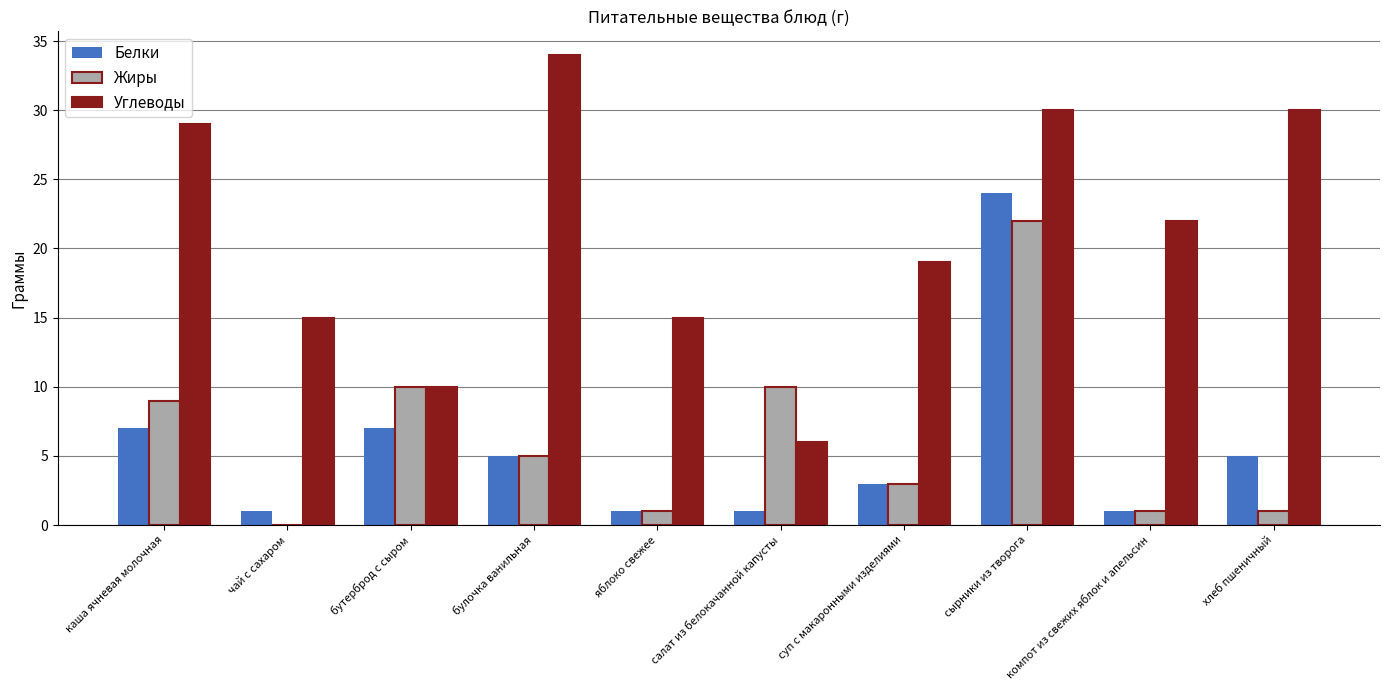

The value of Углеводы at салат из белокачанной капусты is 10. True or false?

False